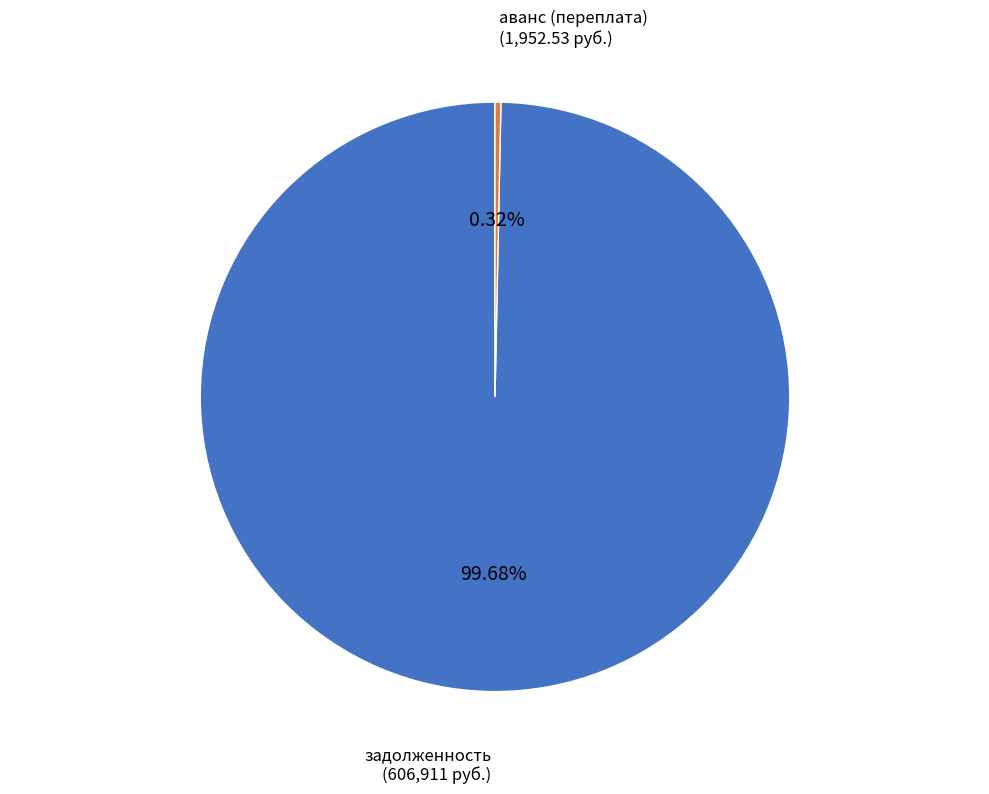

Between задолженность and аванс (переплата), which is larger?

задолженность